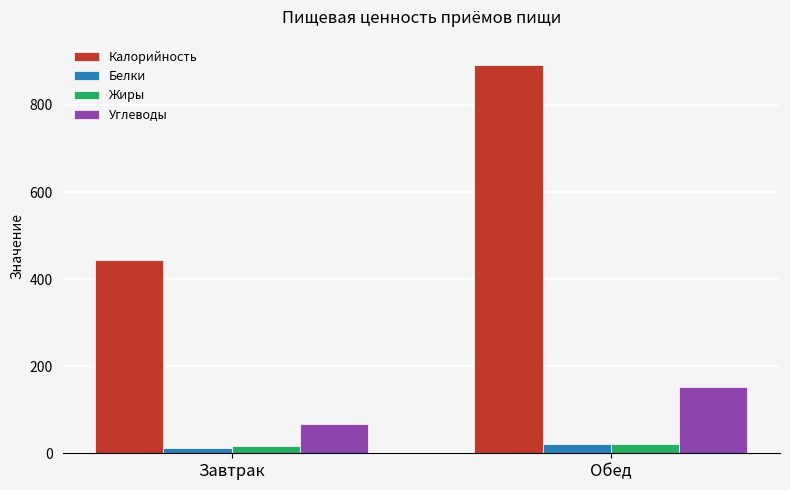

What is the label of the 1st bar from the left?

Завтрак